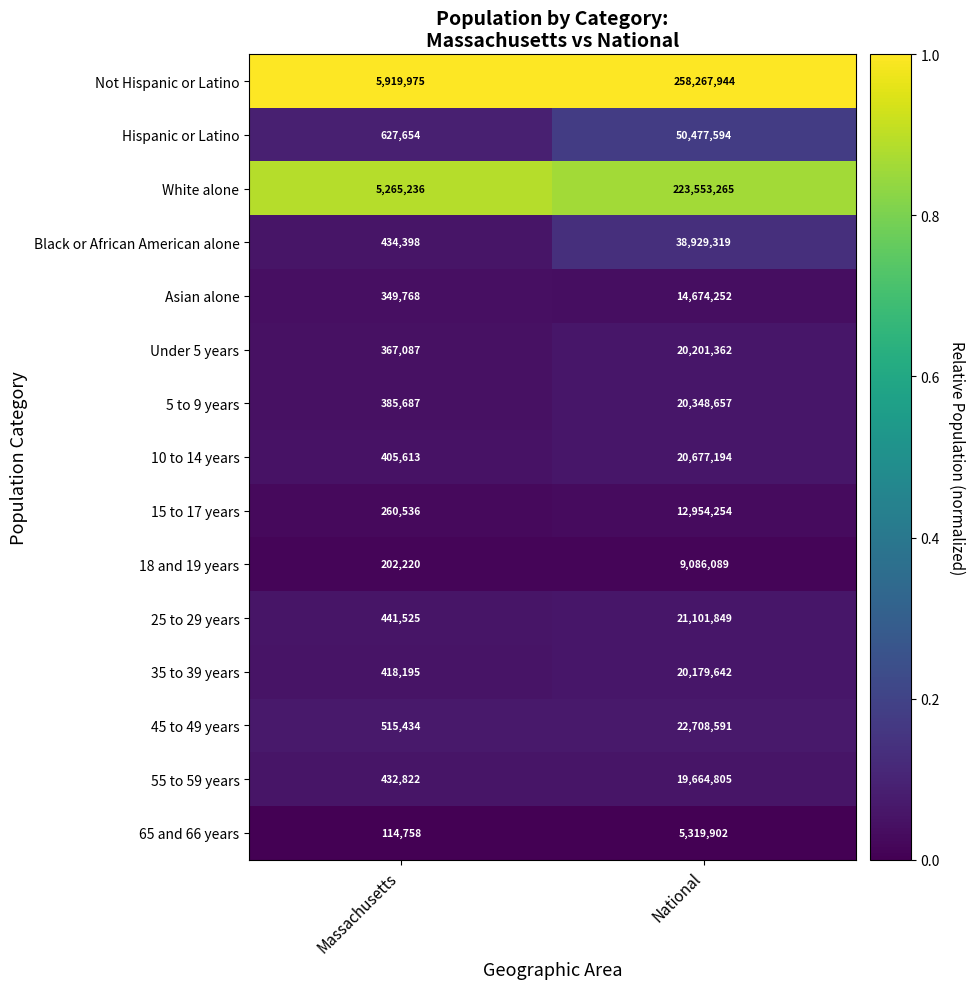

What is the greatest value displayed?

258267944